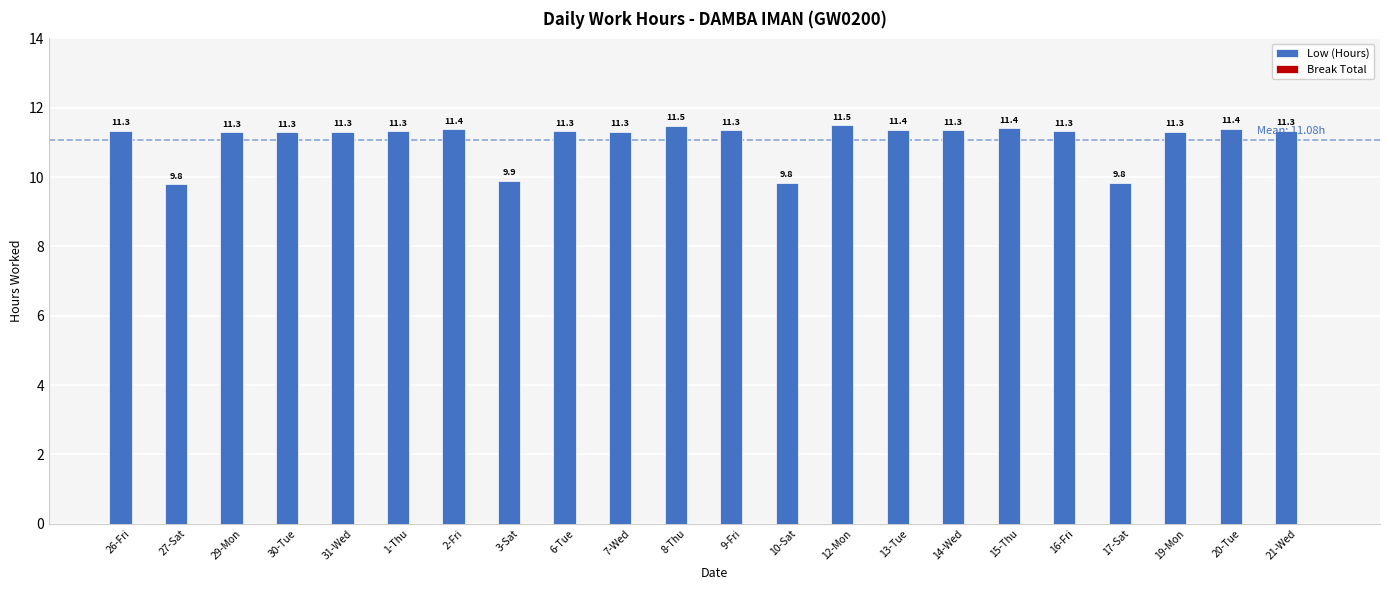

Where does the data first go above 11?

26-Fri